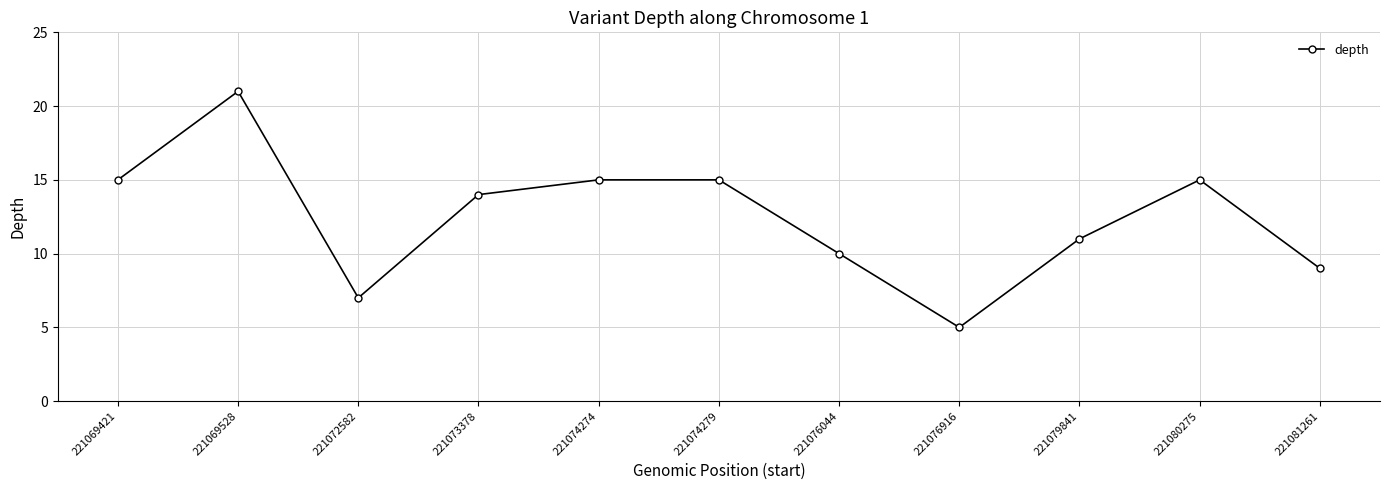

What is the value of the 1st point from the left?

15